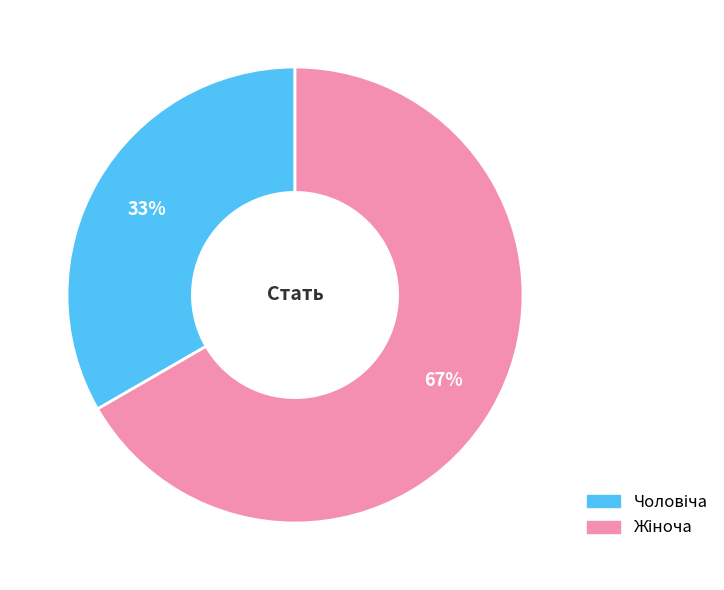

Does any single category account for the majority?

Yes